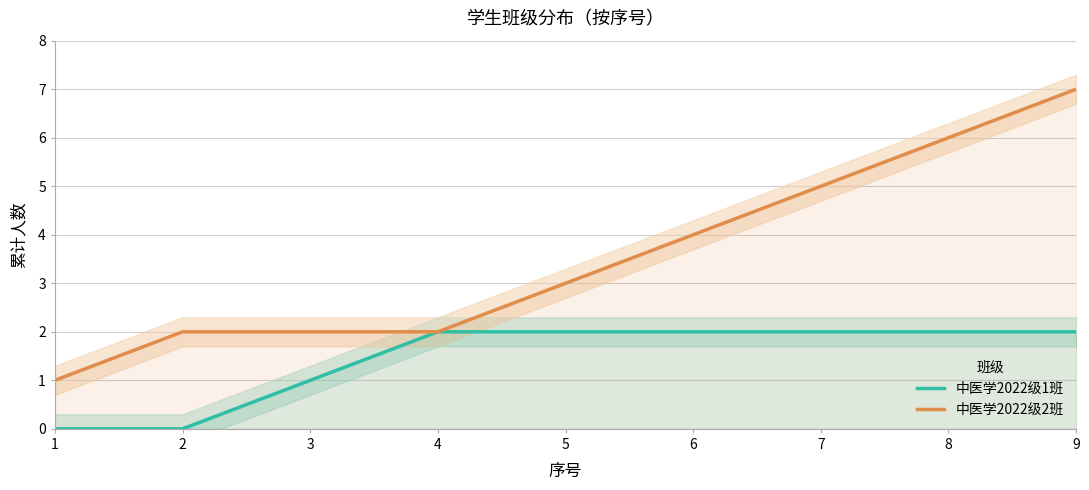

Reading left to right, extract all data points from this chart.

中医学2022级1班: 1=0	2=0	3=1	4=2	5=2	6=2	7=2	8=2	9=2
中医学2022级2班: 1=1	2=2	3=2	4=2	5=3	6=4	7=5	8=6	9=7